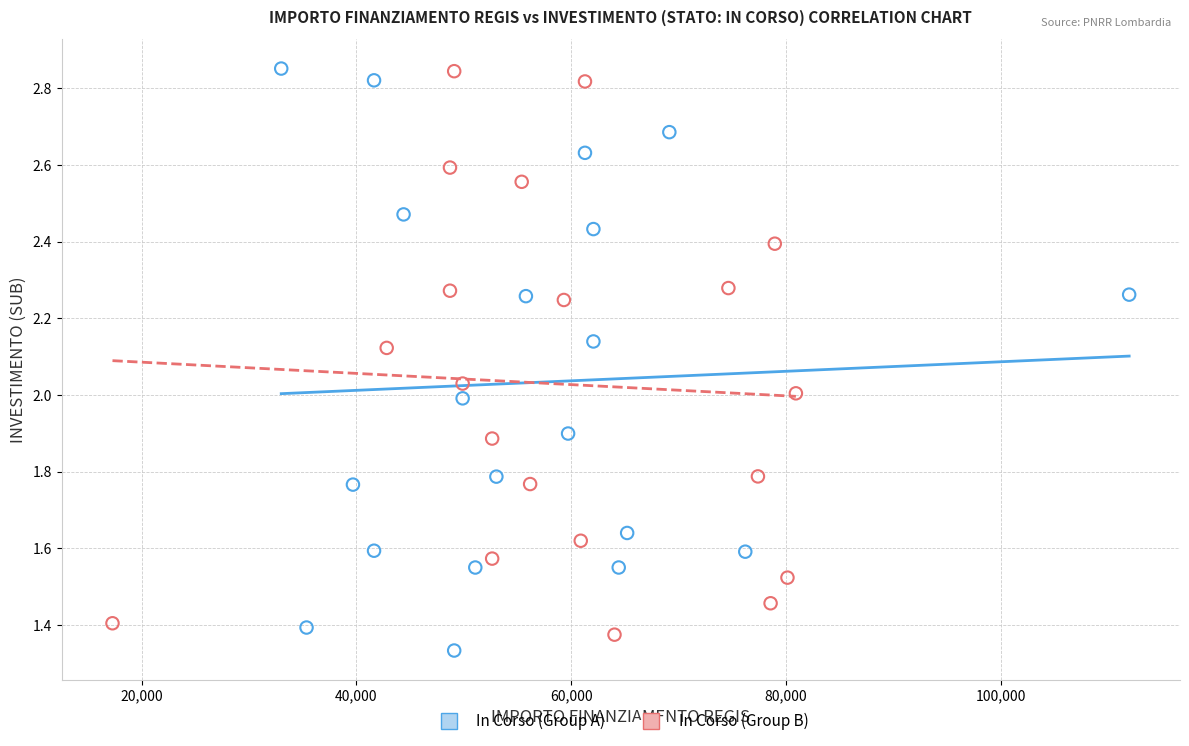

What are all the series names shown in the legend?

In Corso (Group A), In Corso (Group B)